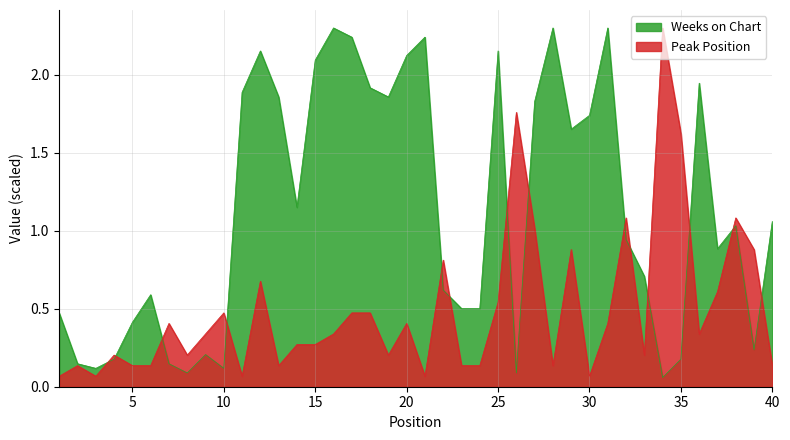

Which category has the highest value in the Peak Position series?

34